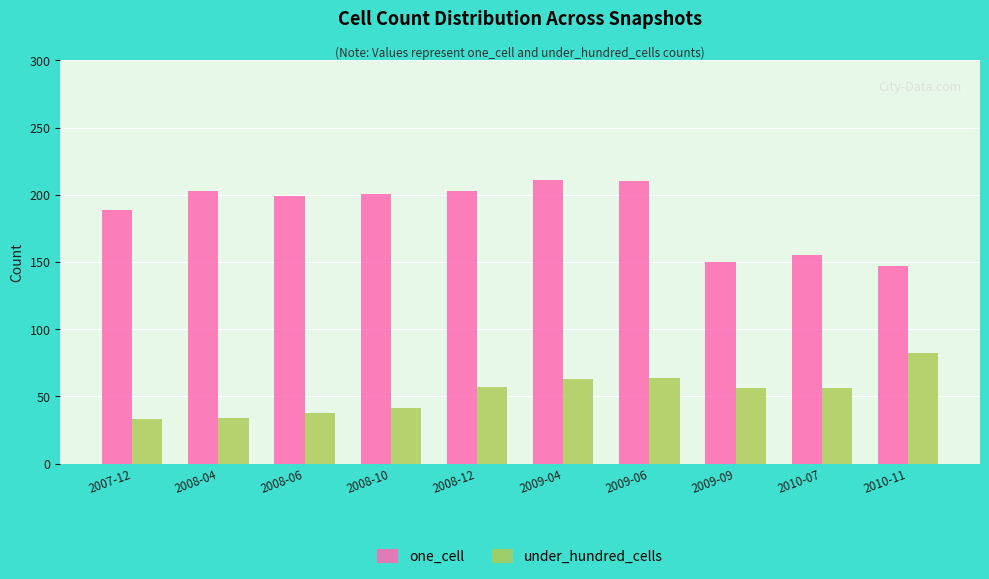

What is the label of the 1st bar from the right?

2010-11